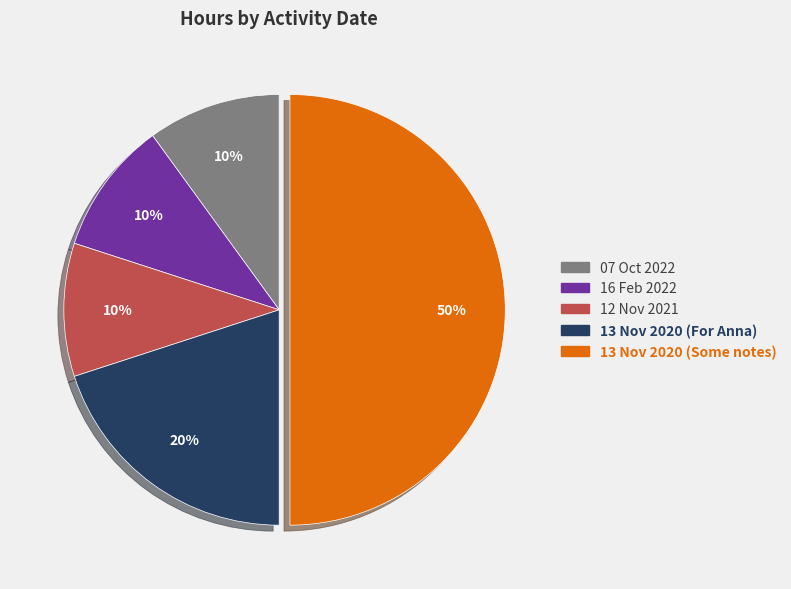

Is the sum of 12 Nov 2021 and 16 Feb 2022 greater than half?

No